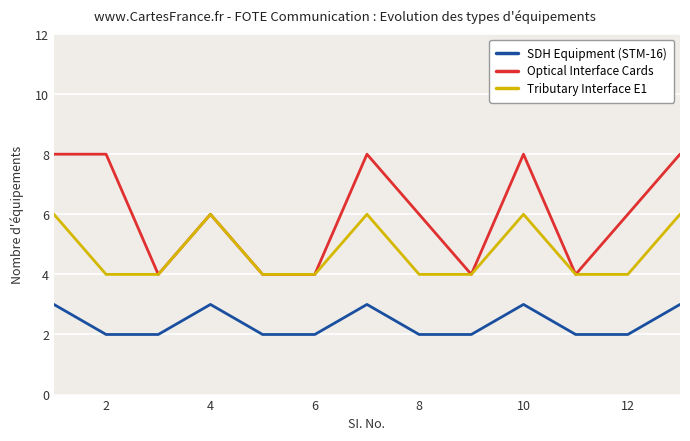

What is the difference between the maximum and minimum values in the SDH Equipment (STM-16) series?

1